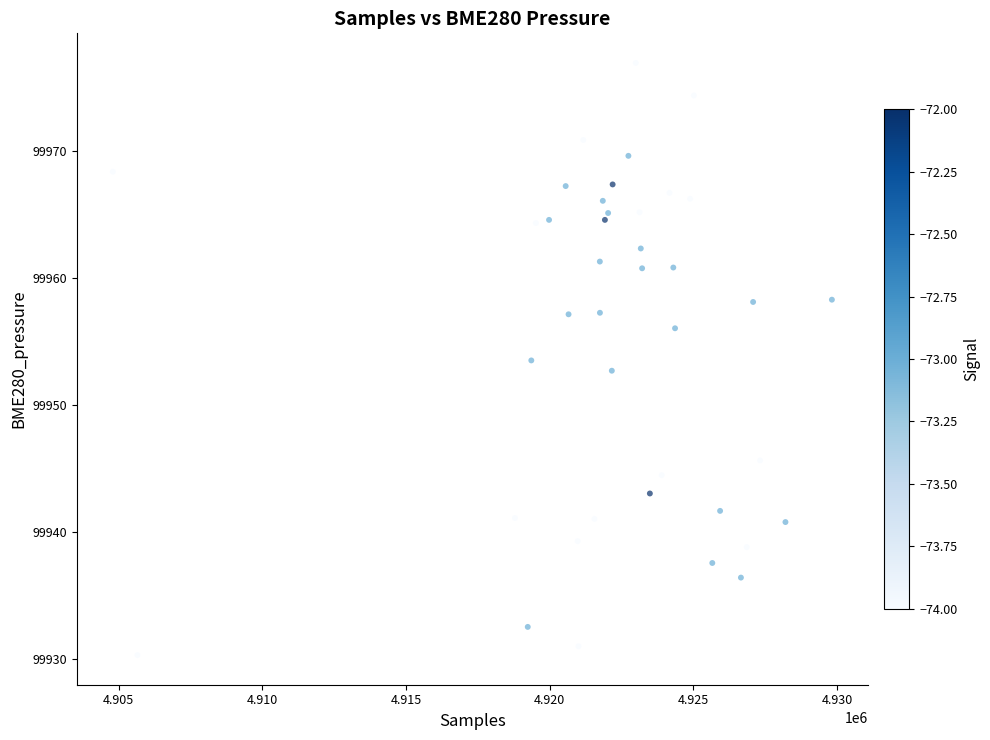

What is the range of X values (max minus min)?

25025.0